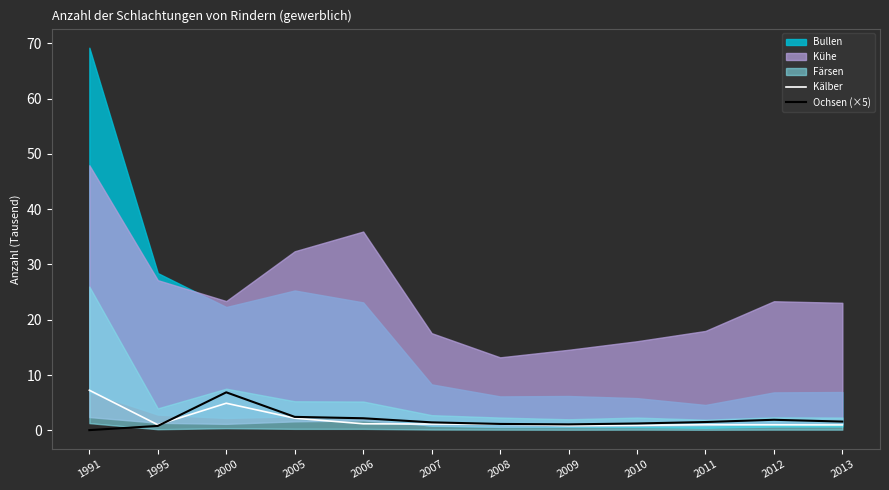

Which has a higher value, 2009 or 2011?

2011